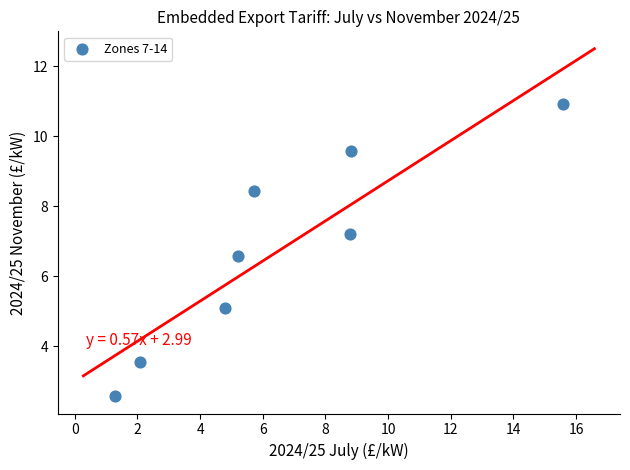

What is the average X value?

6.5